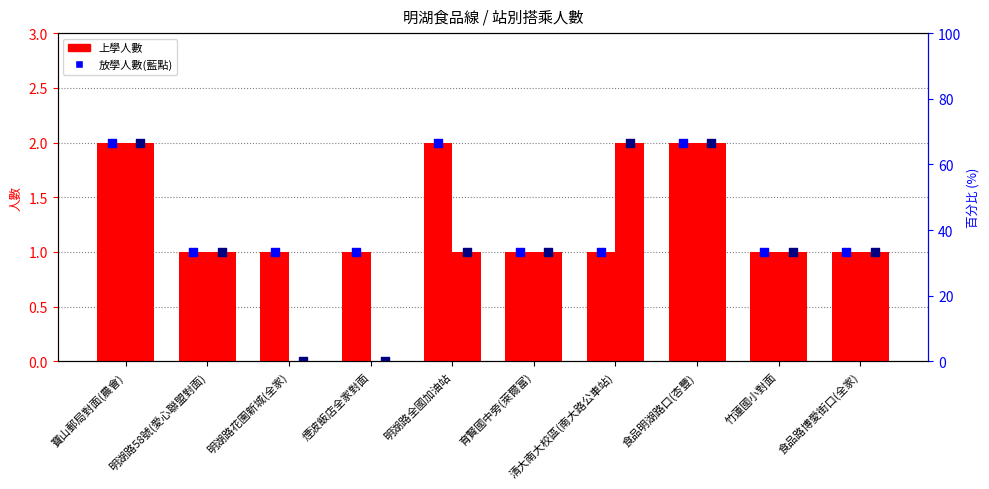

Which series contains the lowest Y value?

放學人數